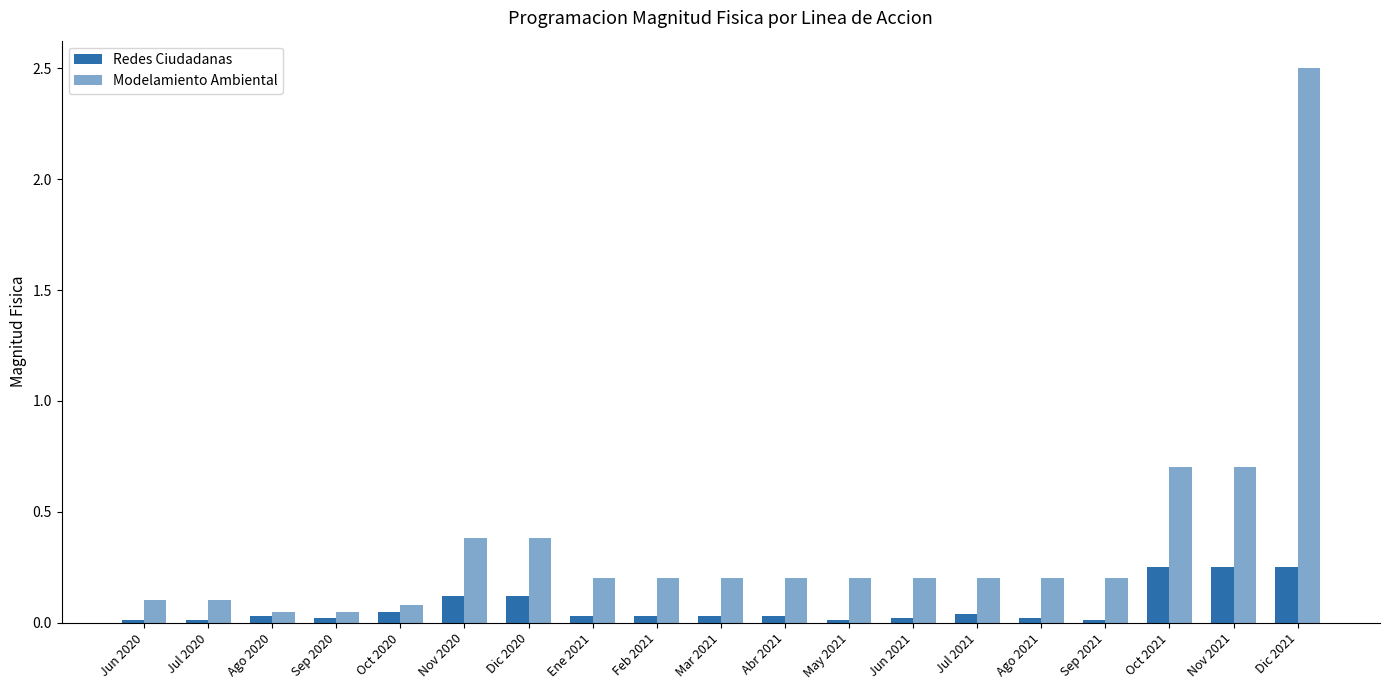

Where is Redes Ciudadanas nearest to the value 0?

Jun 2020